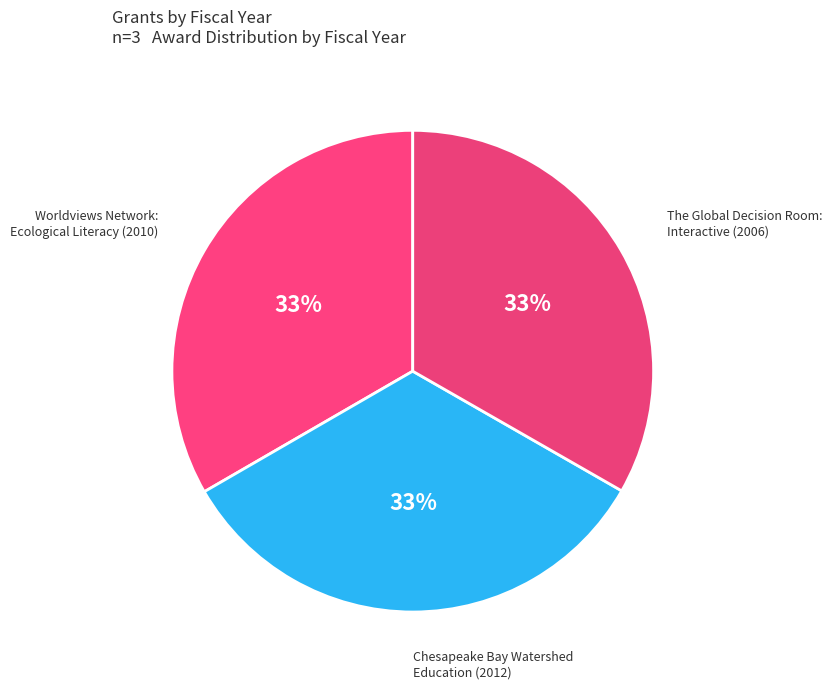

Do The Global Decision Room: Interactive (2006) and Chesapeake Bay Watershed Education (2012) together represent more than half of the pie?

Yes